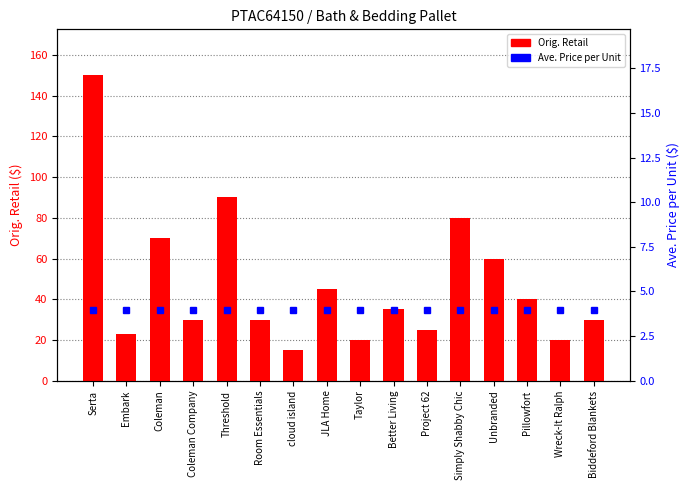

What is the maximum value shown in the chart?

150.0